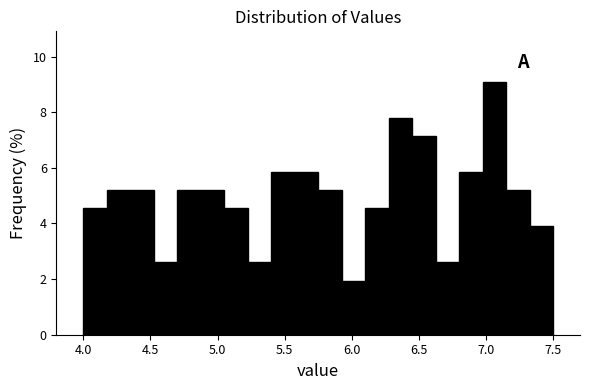

Around what value on the x-axis is the tallest bar? Give the approximate position of its centre, as read against the axis.

7.05